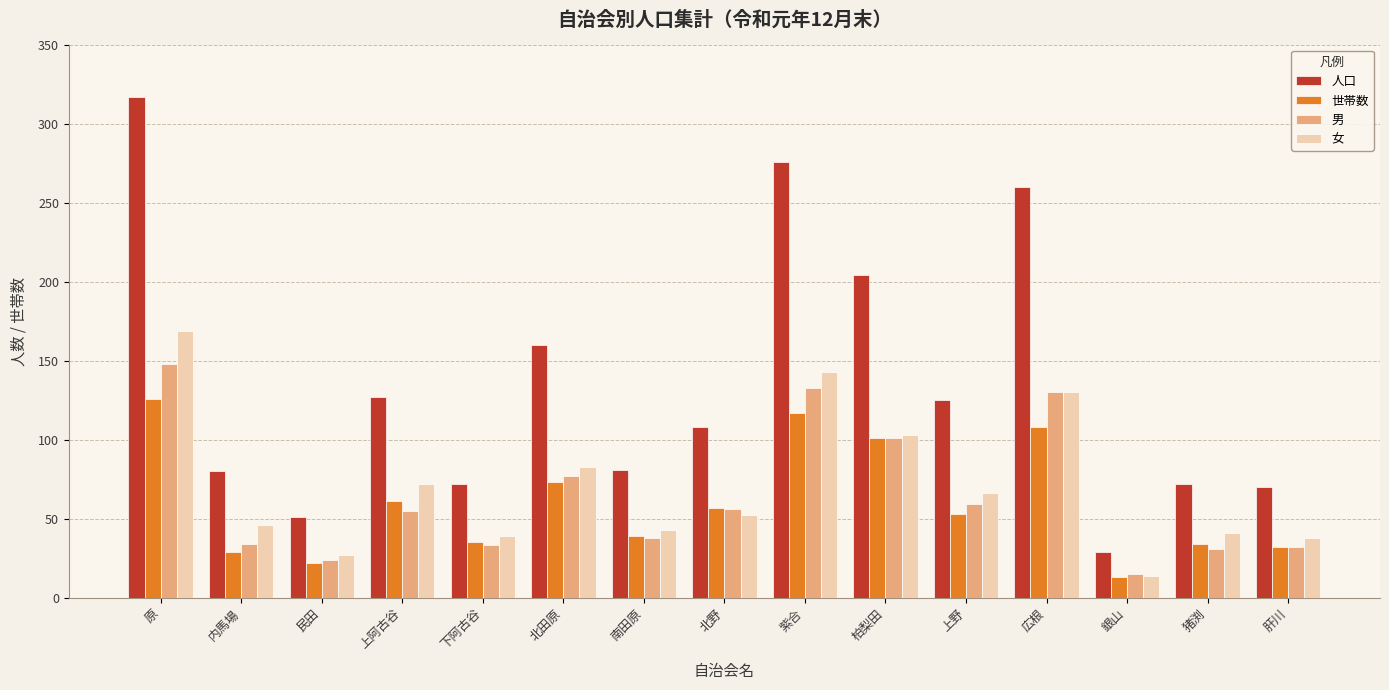

True or false: 女 has a value of 63 at 下阿古谷.

False